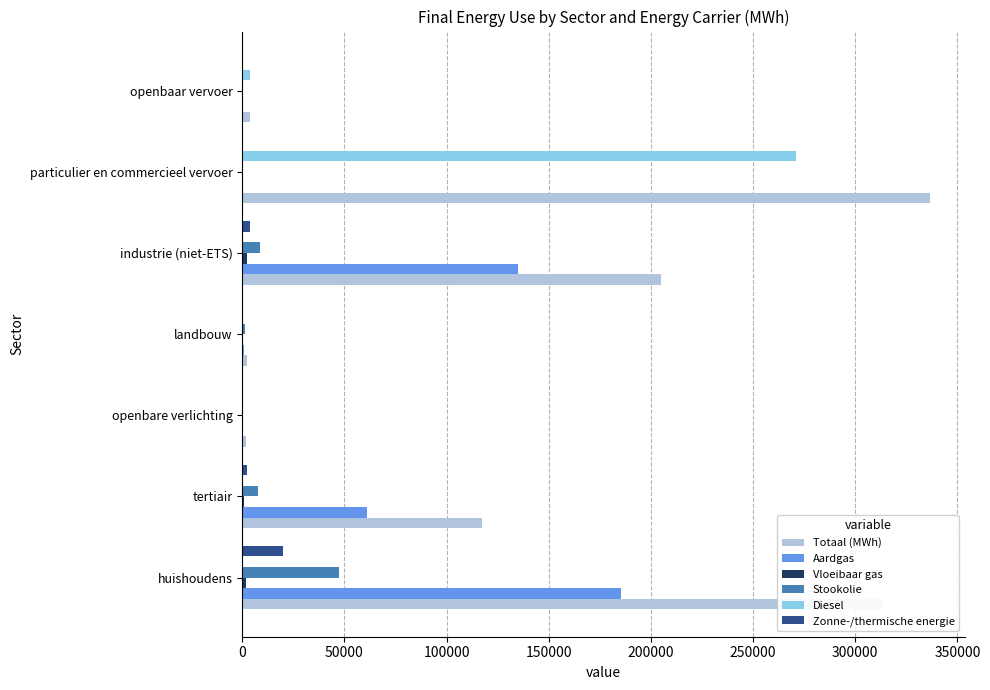

What is the highest value of the Diesel series?

271110.8